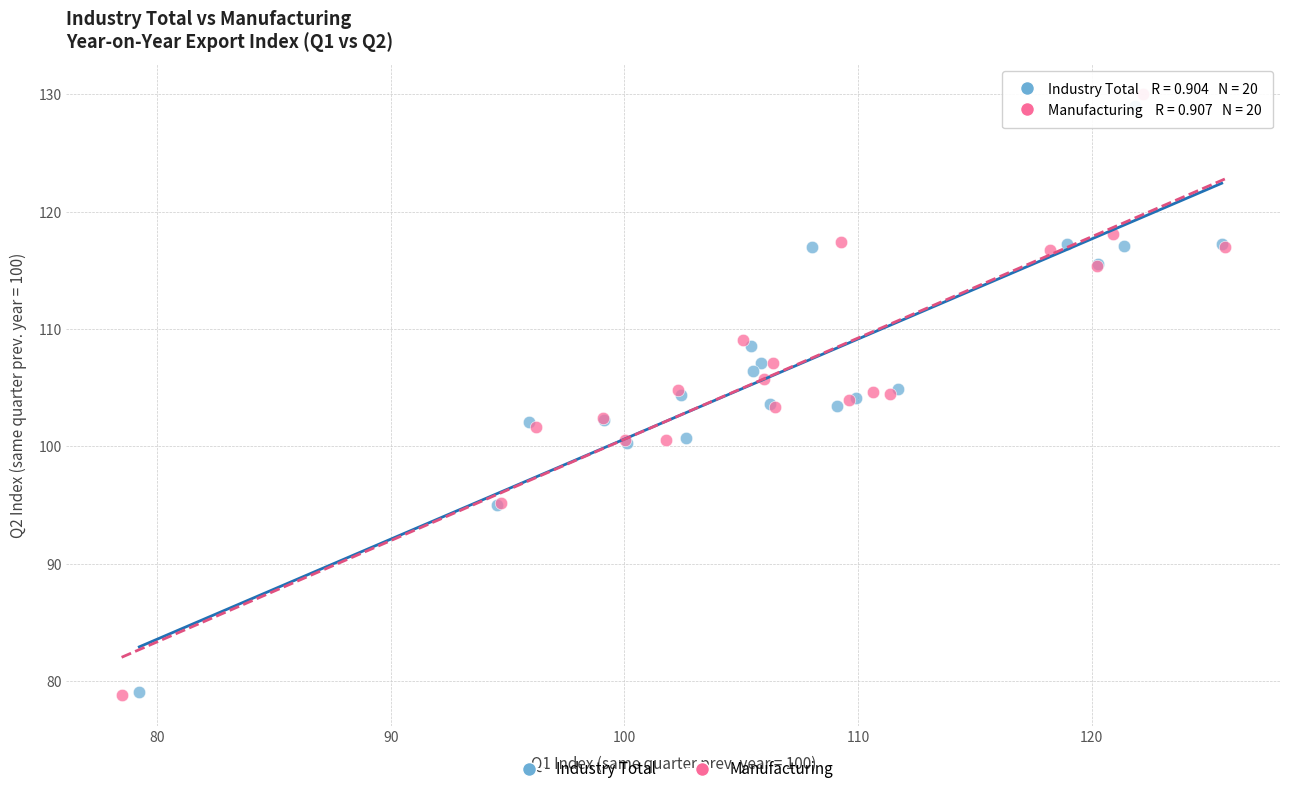

Which series has the widest spread of Y values?

Manufacturing